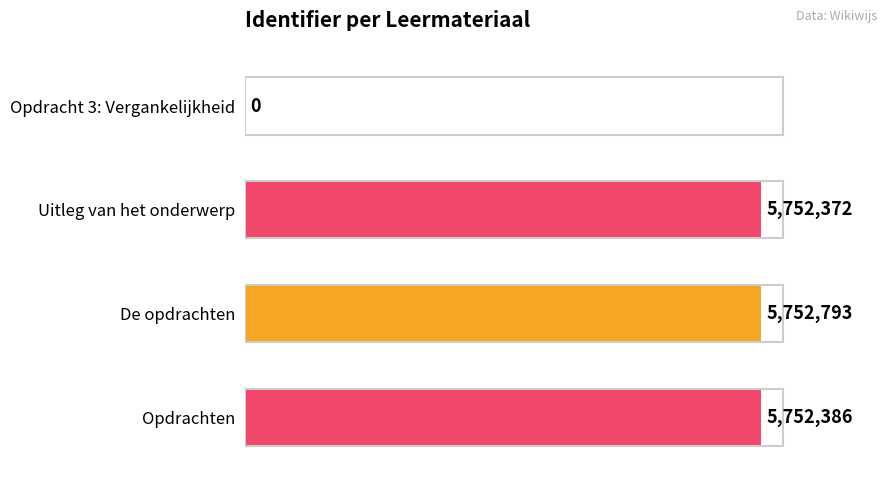

Count the number of data series in this chart.

1